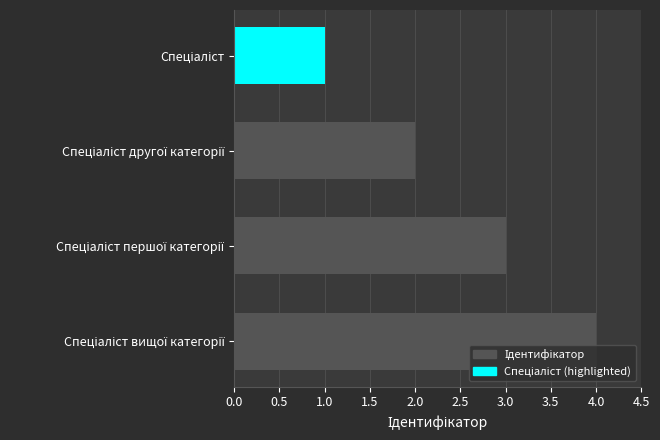

What is the maximum value shown in the chart?

4